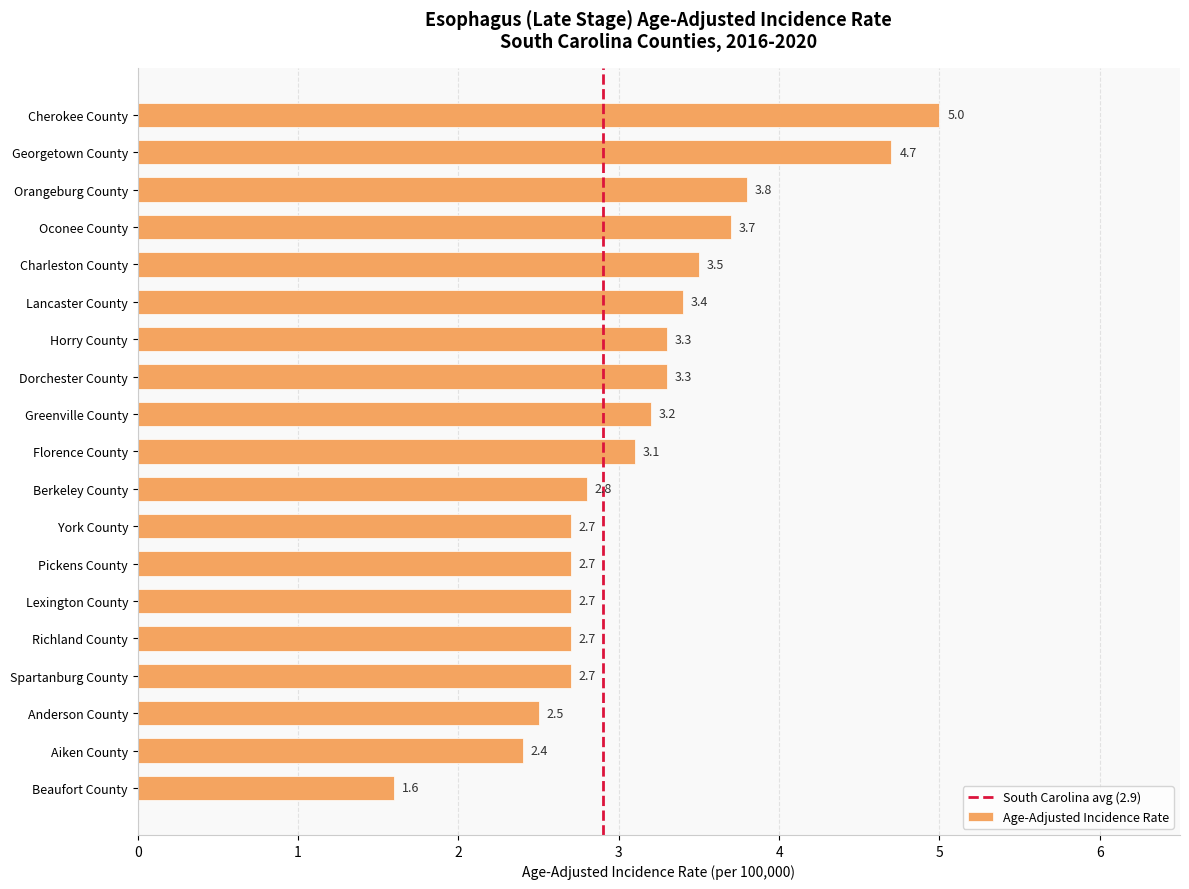

The chart shows a value of 0.8 at Florence County. True or false?

False